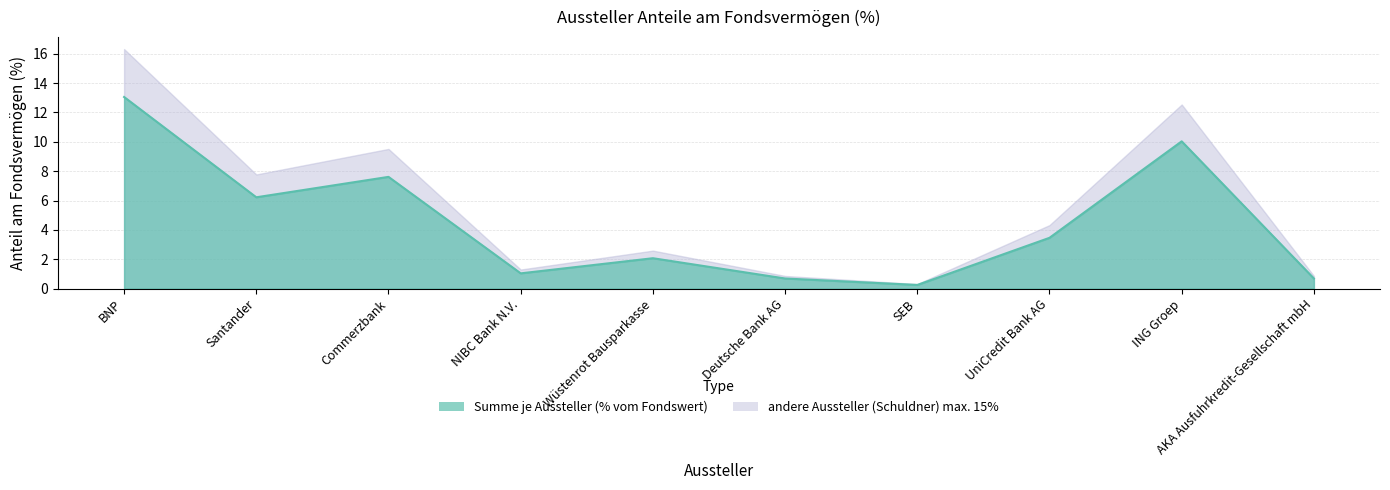

What is the value of the 4th point from the left?

1.0